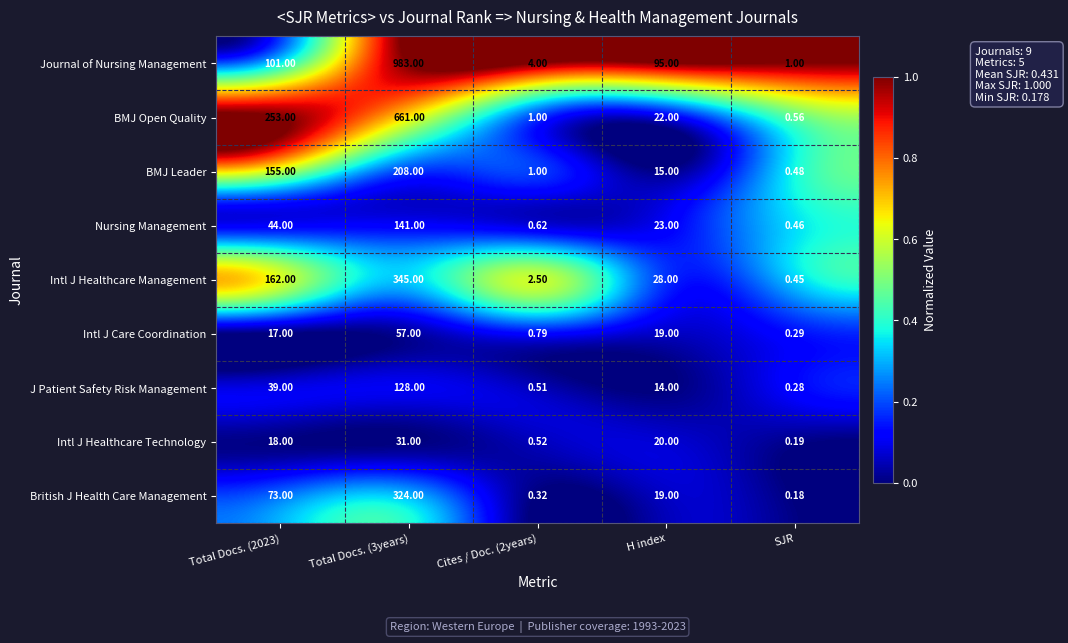

Rank the series by their maximum value, from highest to lowest.

Journal of Nursing Management, BMJ Open Quality, Intl J Healthcare Management, British J Health Care Management, BMJ Leader, Nursing Management, J Patient Safety Risk Management, Intl J Care Coordination, Intl J Healthcare Technology